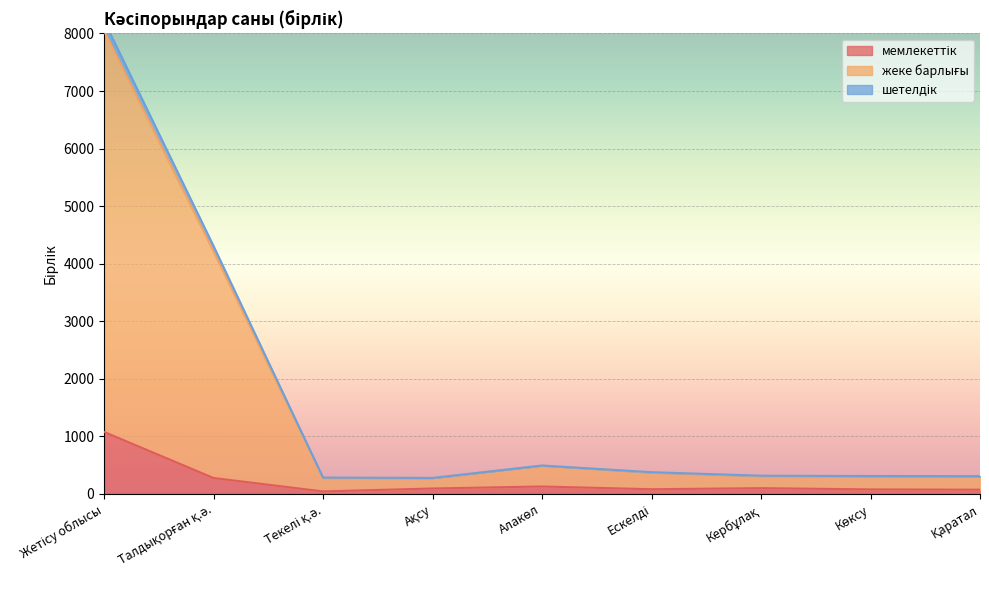

The жеке барлығы series shows 308 at Қаратал. True or false?

True